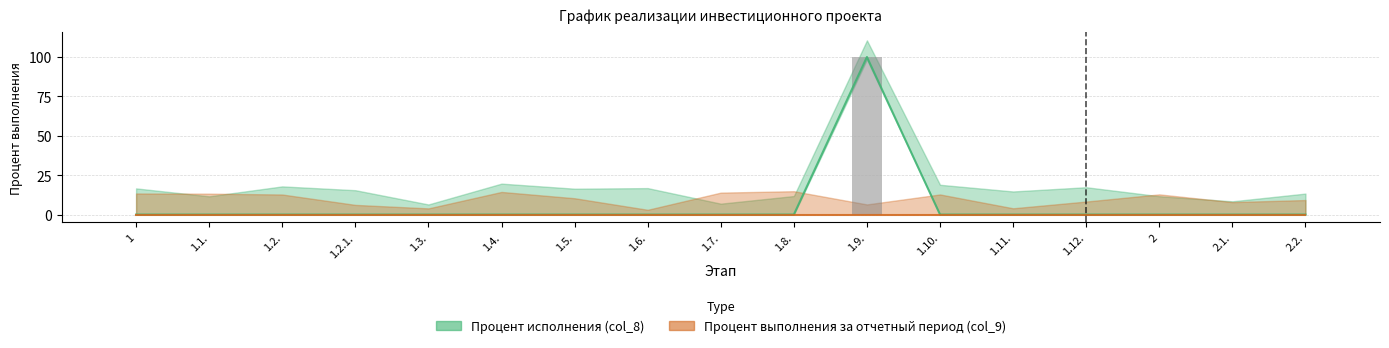

The chart shows a value of 62 at 1.6.. True or false?

False